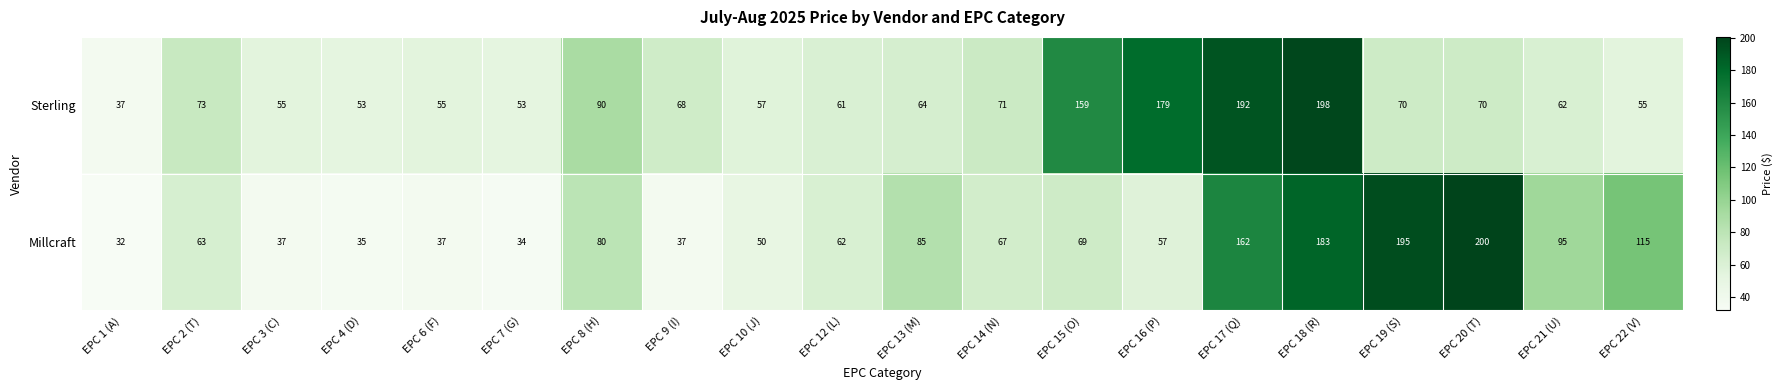

Which series has the largest range (max minus min)?

Millcraft